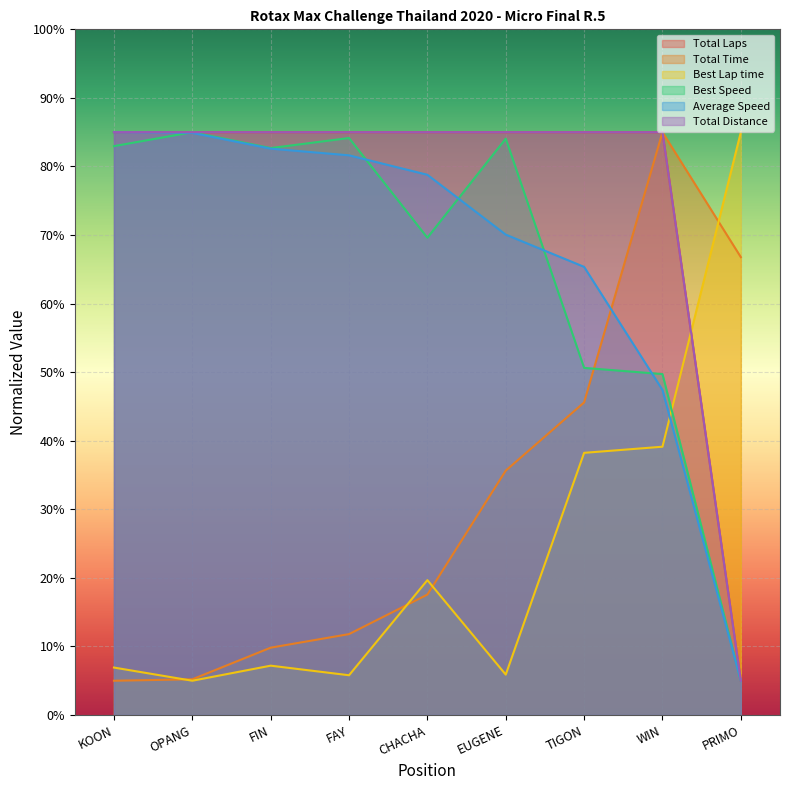

What is the difference between the highest and lowest values at TIGON?

46.8